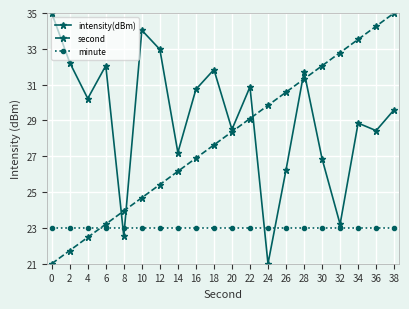

Which series has the largest total across all categories?

intensity(dBm)